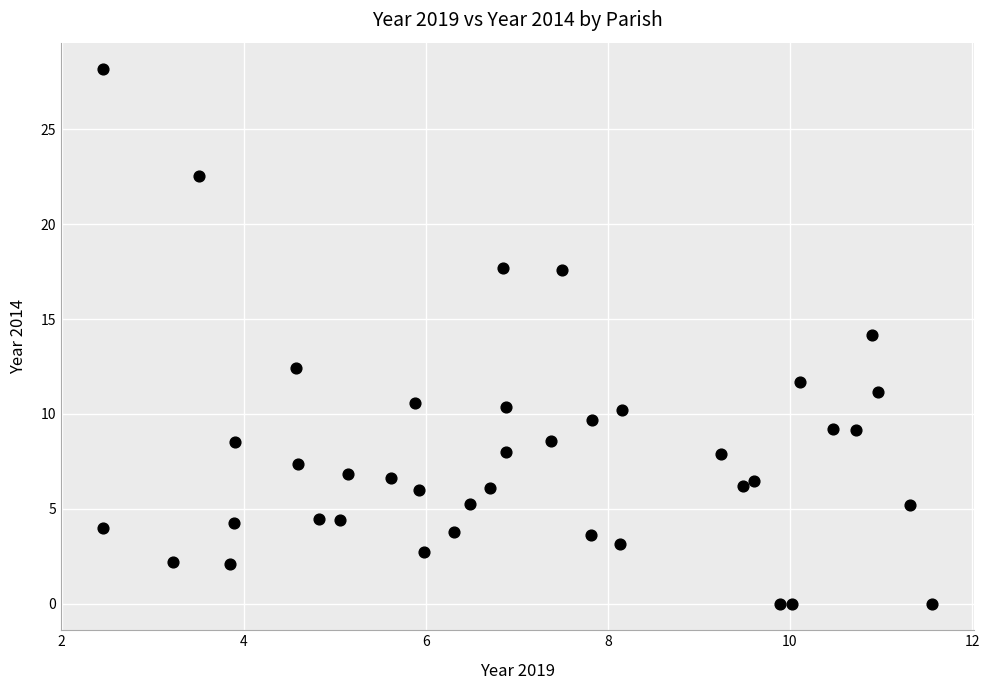

Count the number of points in this scatter plot.

40